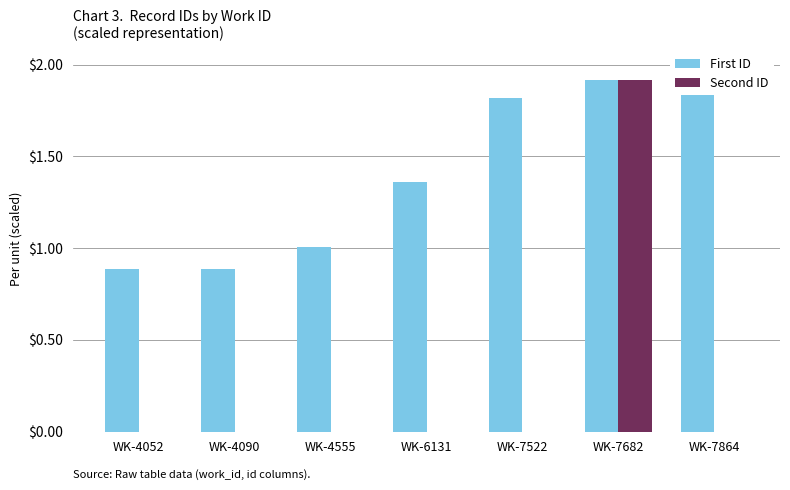

Which series has the widest spread of values?

Second ID